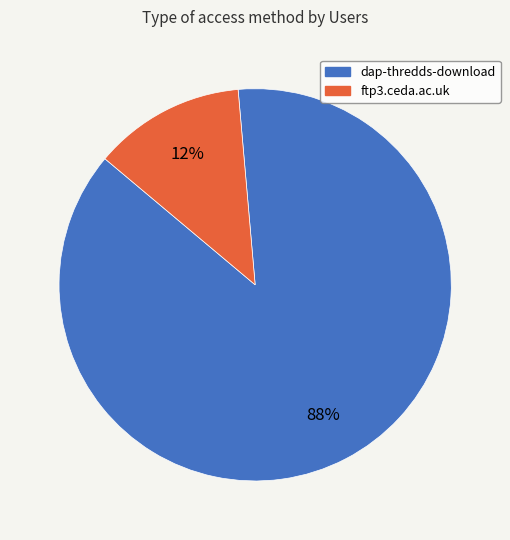

Which slice is the largest?

dap-thredds-download